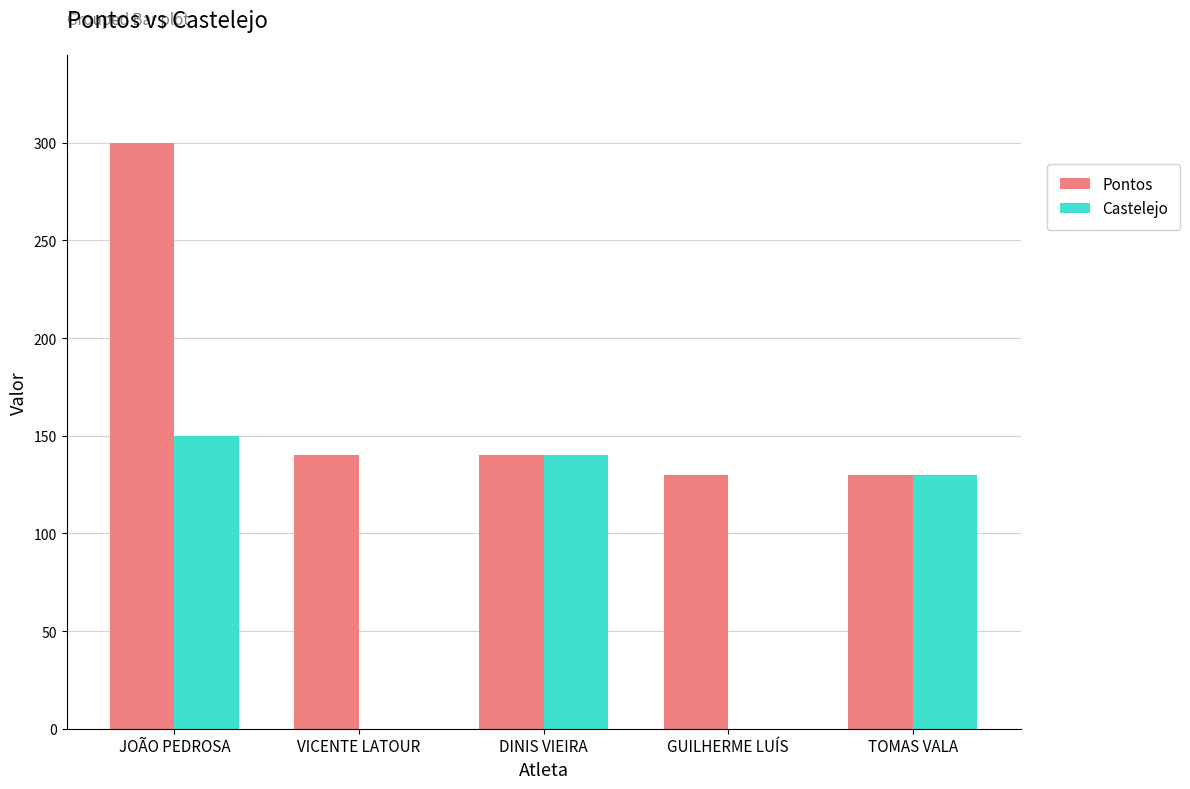

Reading left to right, what are all the values shown in this chart?

Pontos: 300	140	140	130	130
Castelejo: 150	0	140	0	130